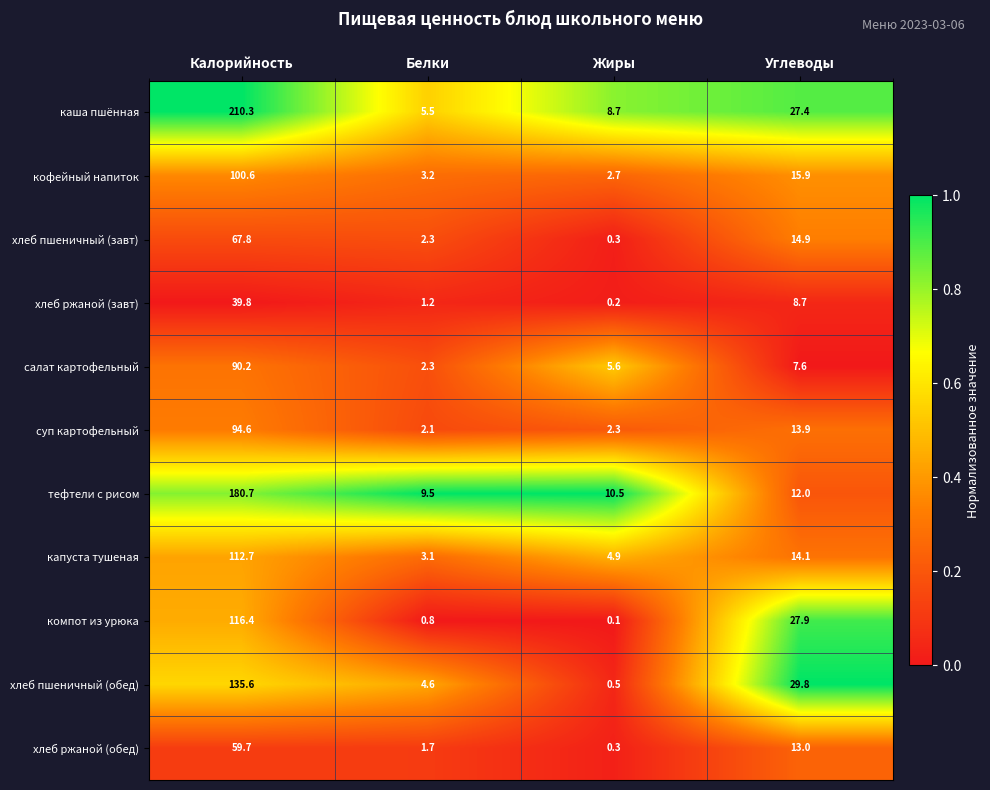

Which series has the largest range (max minus min)?

каша пшённая